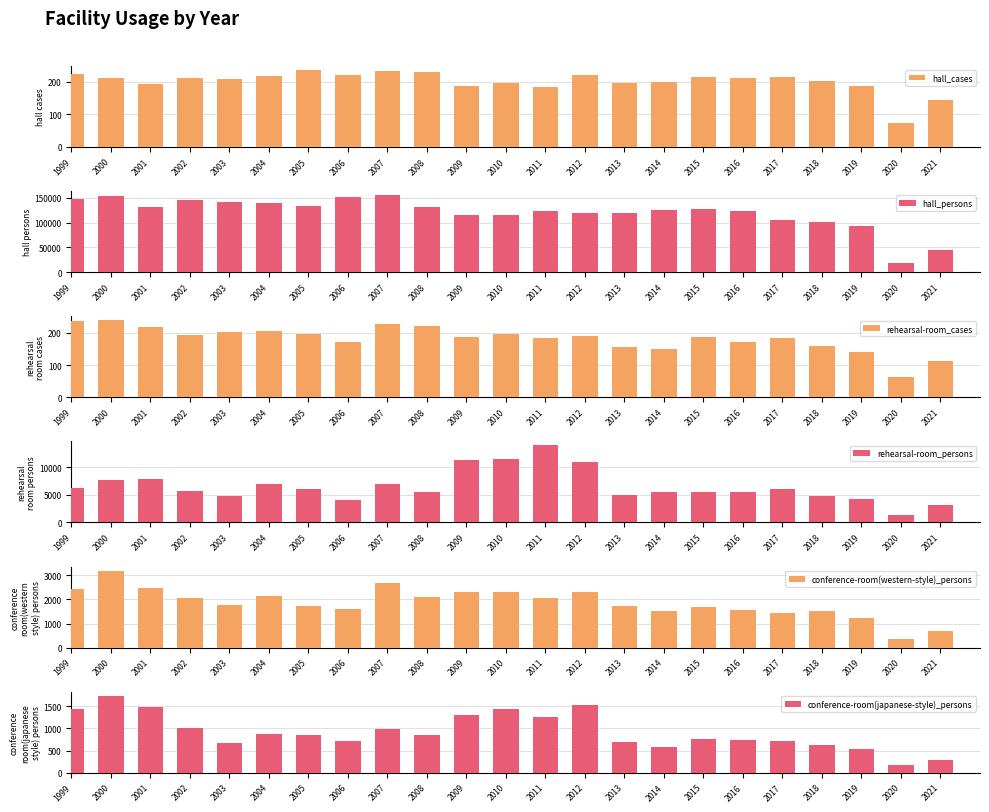

The hall_cases series shows 210 at 2016. True or false?

True